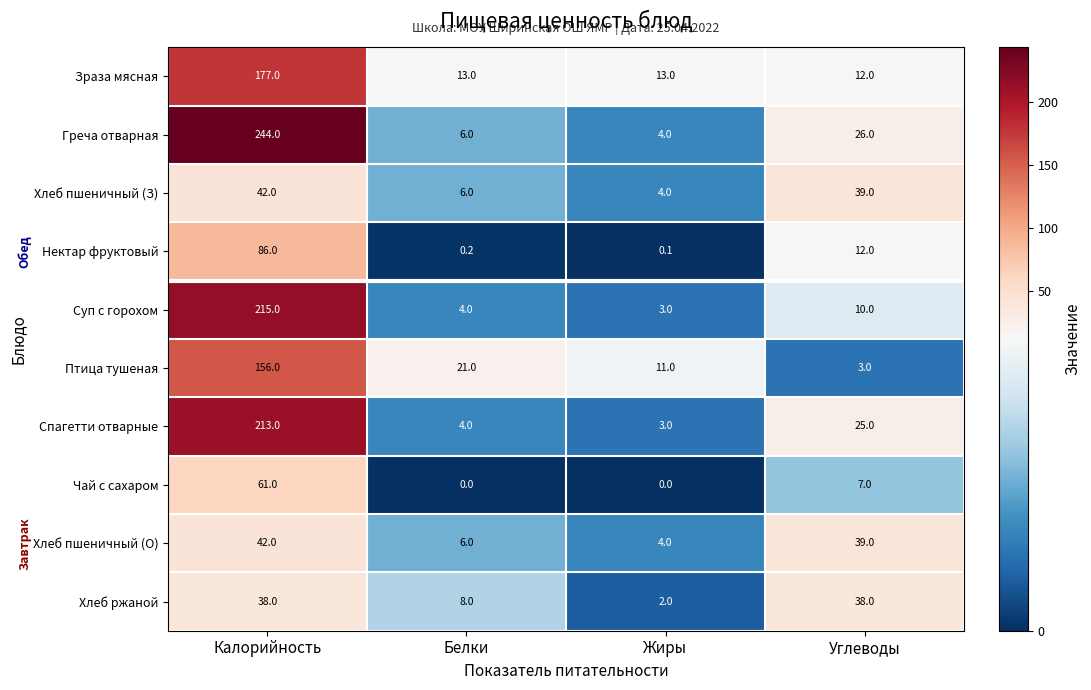

What is the difference between the second highest and minimum values in the Хлеб ржаной series?

36.0